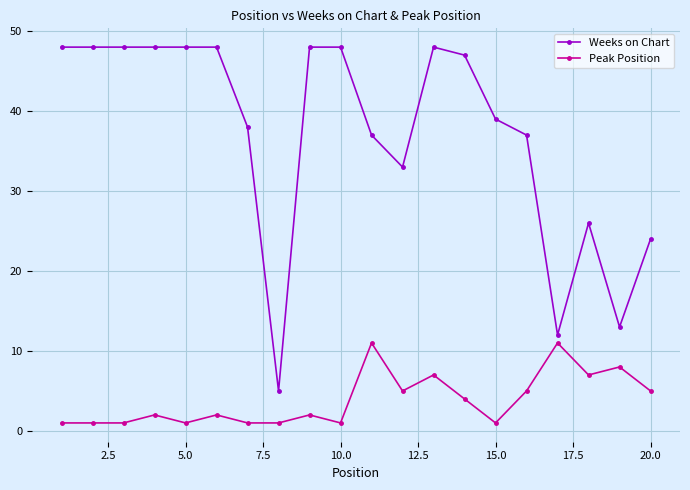

What is the greatest value displayed?

48